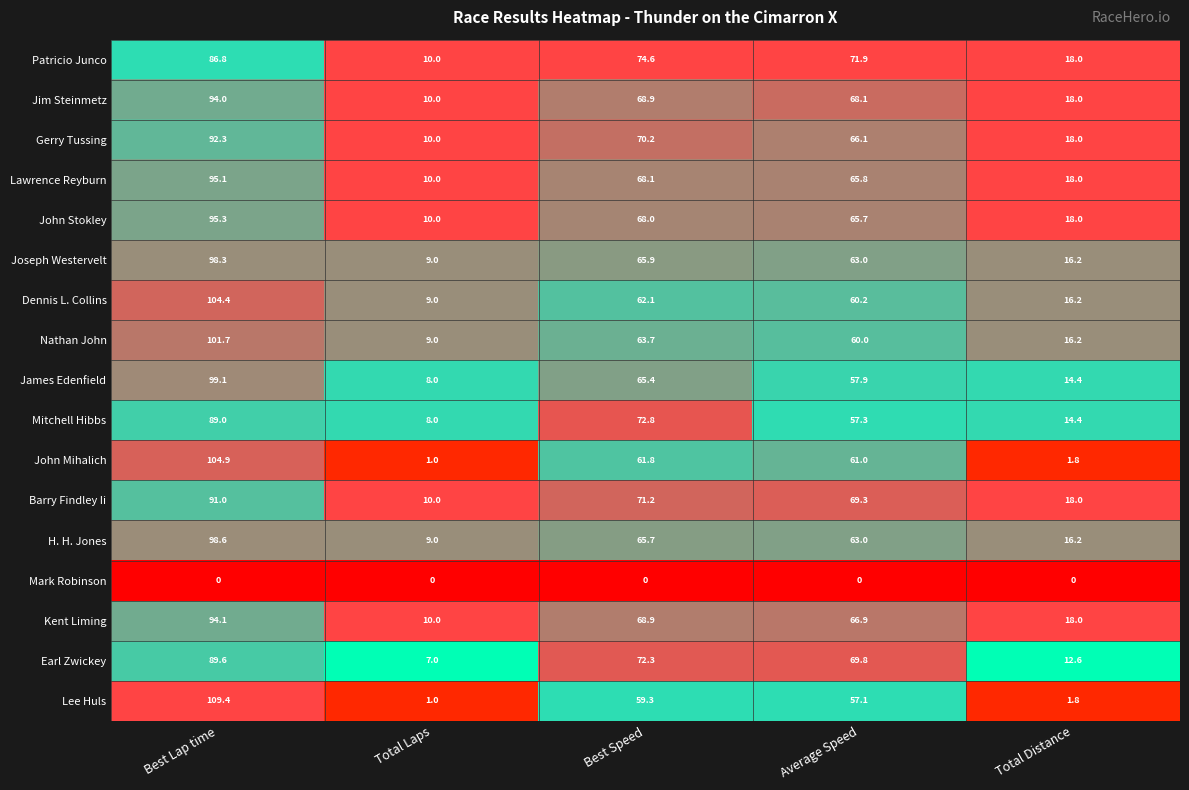

What is the maximum value shown in the chart?

109.4